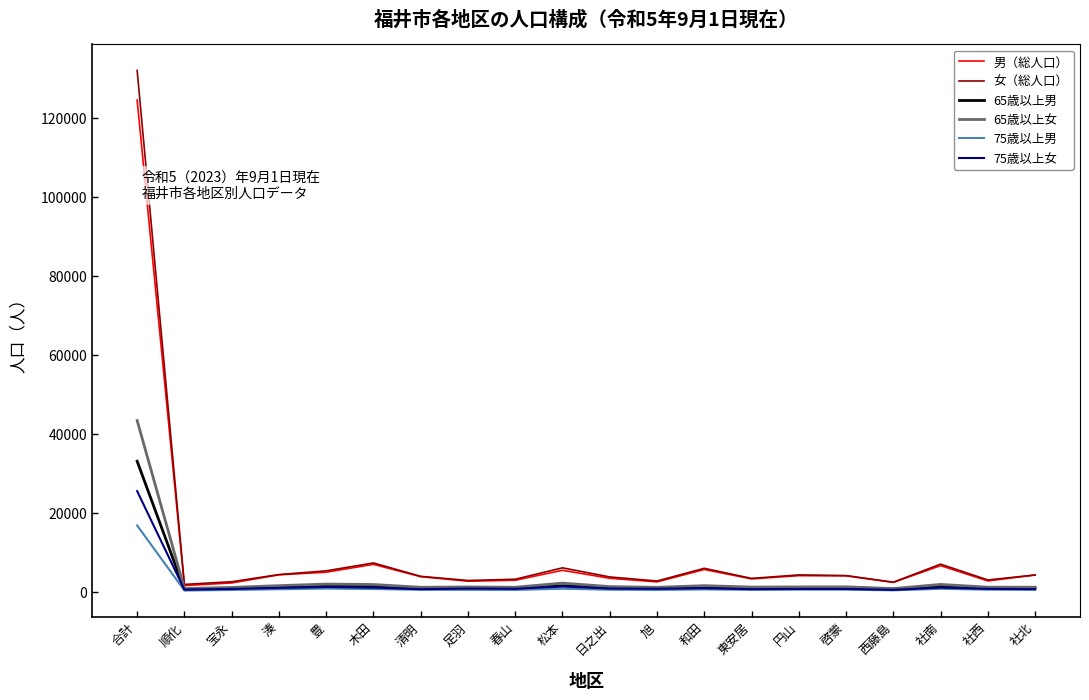

Which series has the widest spread of values?

女（総人口）